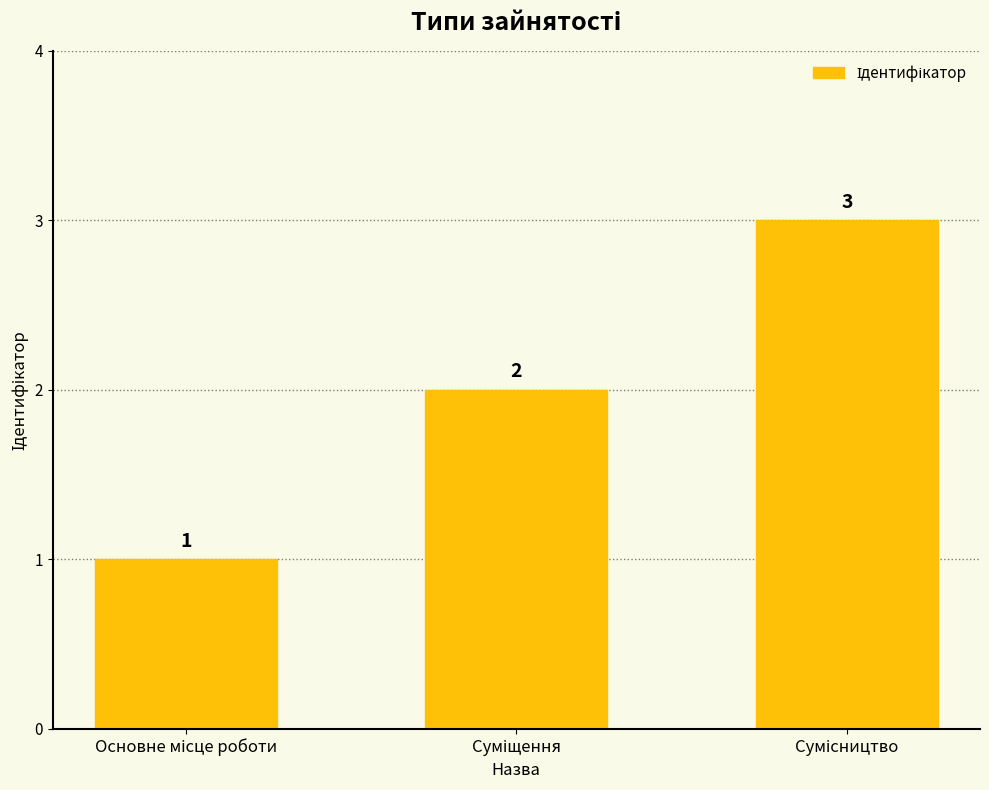

Count the values in the range 1 to 3.

3